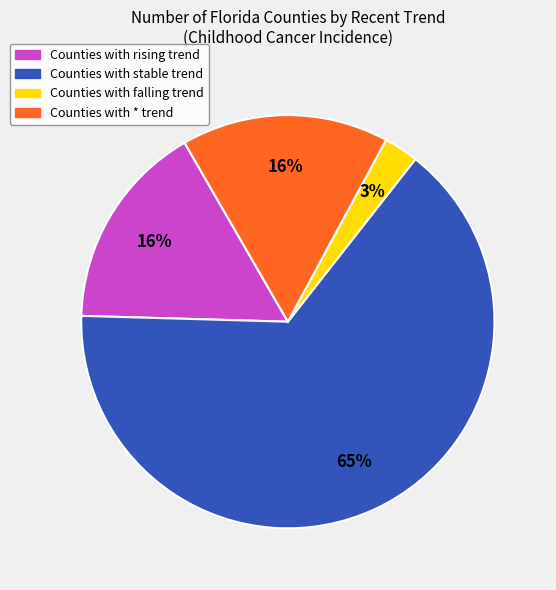

Does any single category account for the majority?

Yes